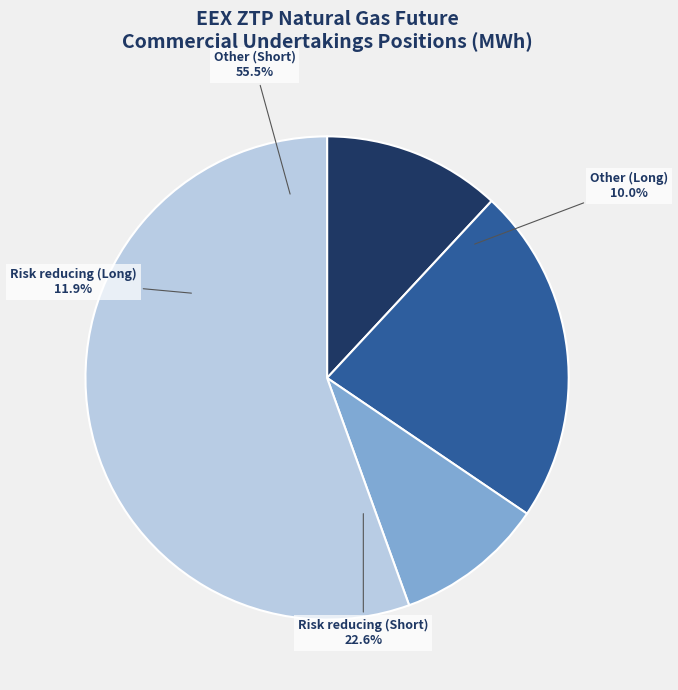

What is the majority slice?

Other (Short)